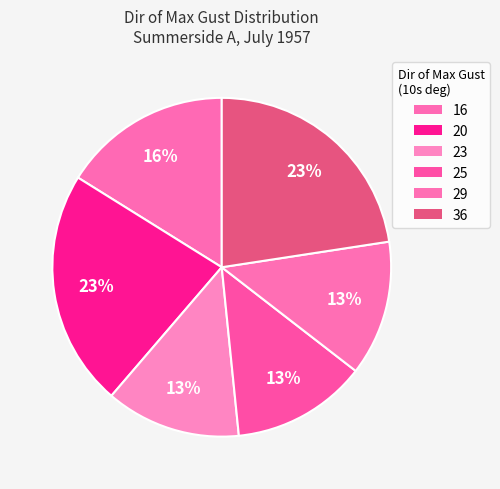

What percentage is the 20 slice, to the nearest percent?

23%